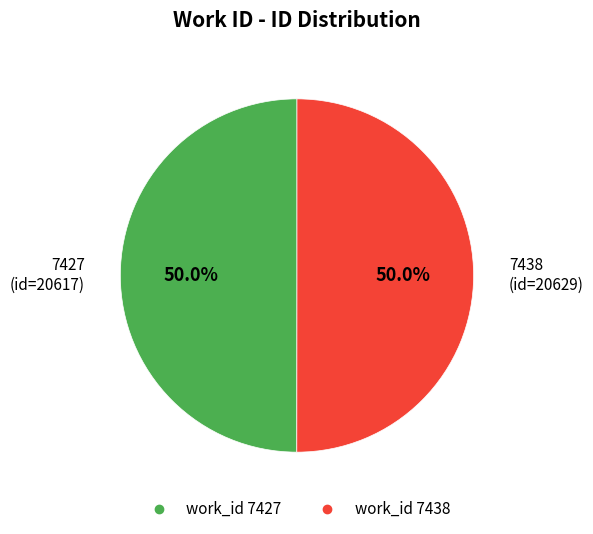

How many slices are in this pie chart?

2